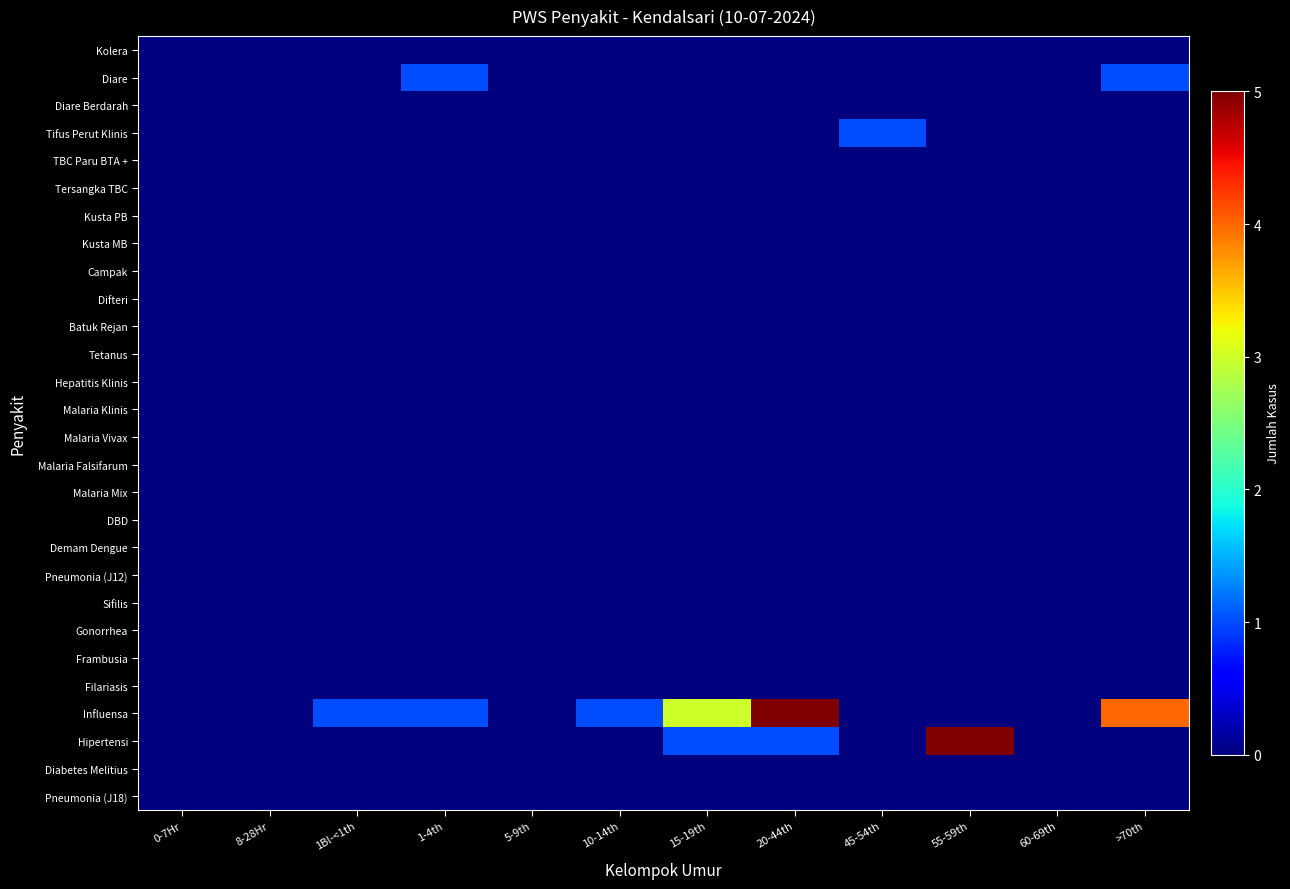

Count the number of categories in the chart.

12